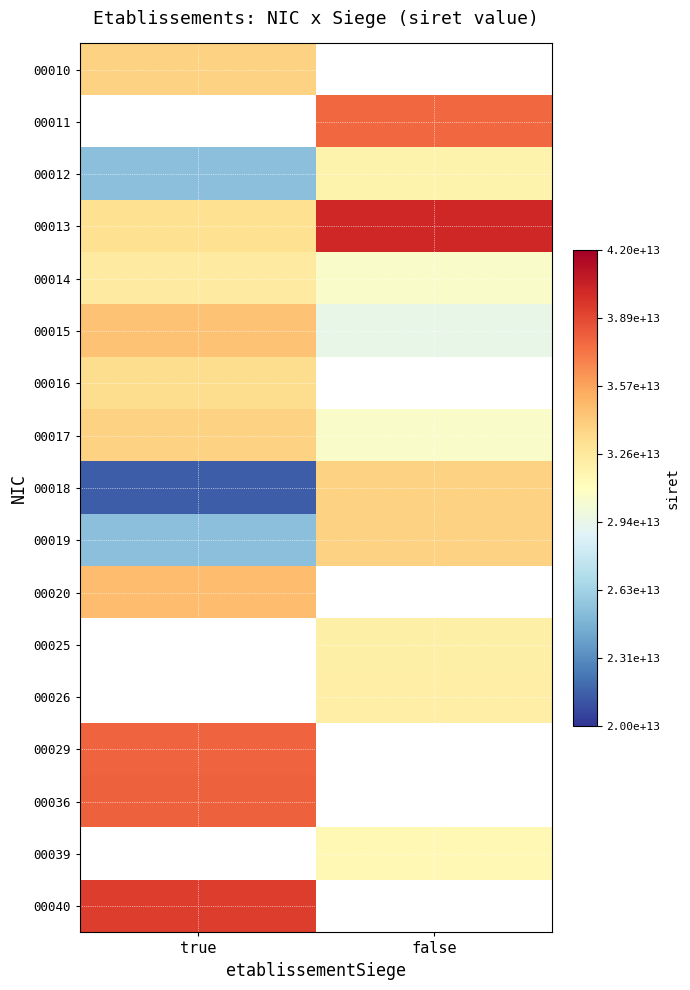

What is the minimum value for 00019?

25410228800019.0